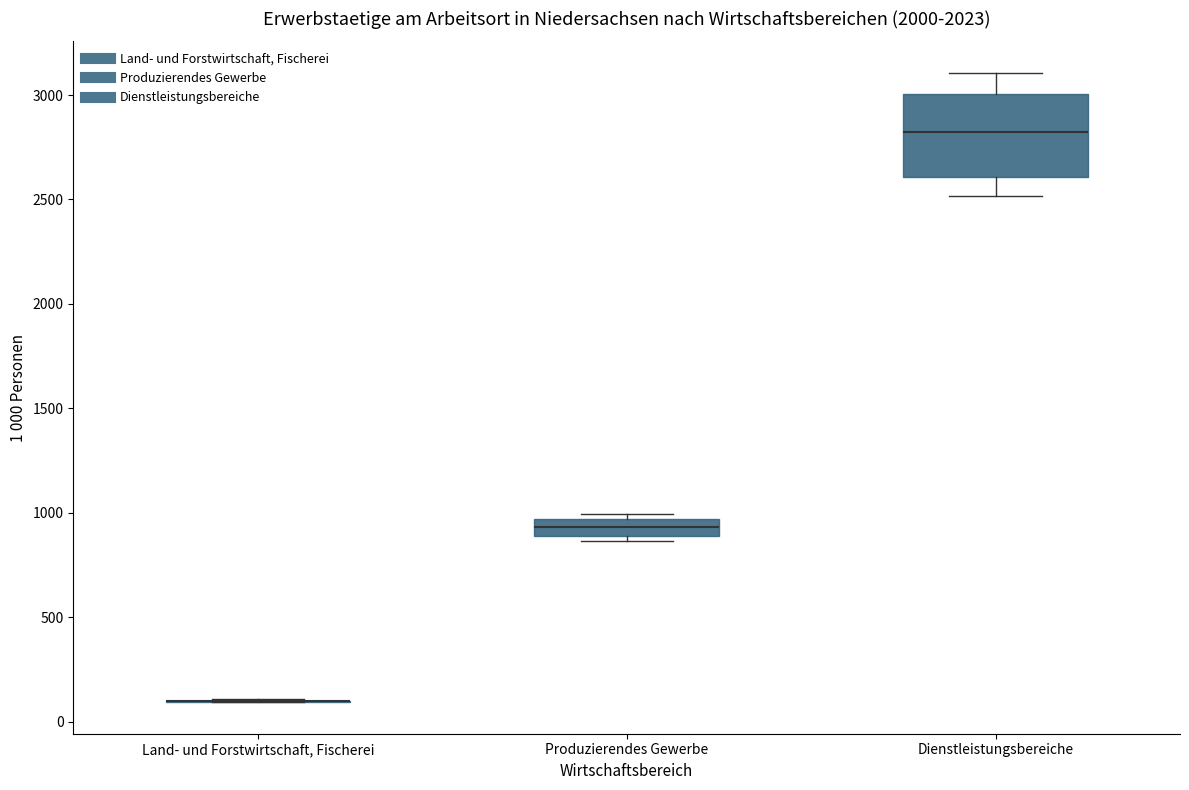

Reading left to right, read every box against the y-axis: the position of its median line, the range the box covers, and the ends of its whiskers. The values are not printed on the chart, so give them approximately, as read against the axis.

Land- und Forstwirtschaft, Fischerei: box collapsed to a line at 100, whiskers 100 to 100
Produzierendes Gewerbe: median 950 (inside the box), box 900 to 950, whiskers 850 to 1000
Dienstleistungsbereiche: median 2800, box 2600 to 3000, whiskers 2500 to 3100